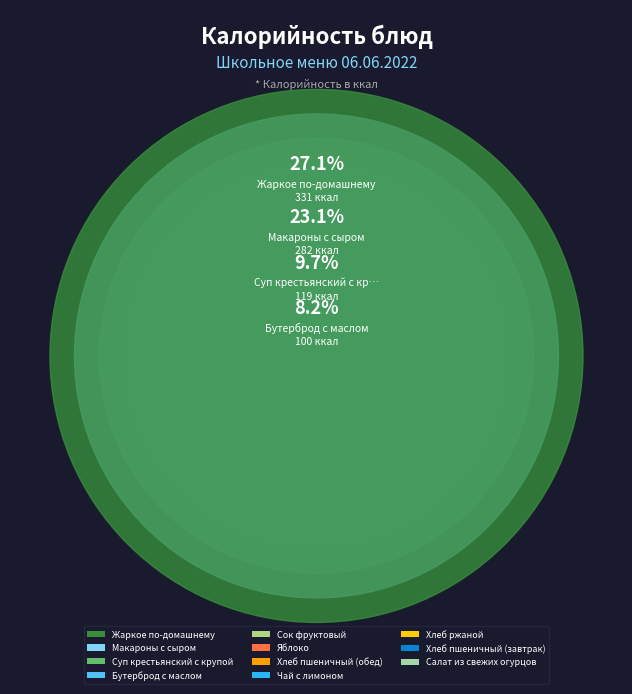

How many slices are in this pie chart?

11